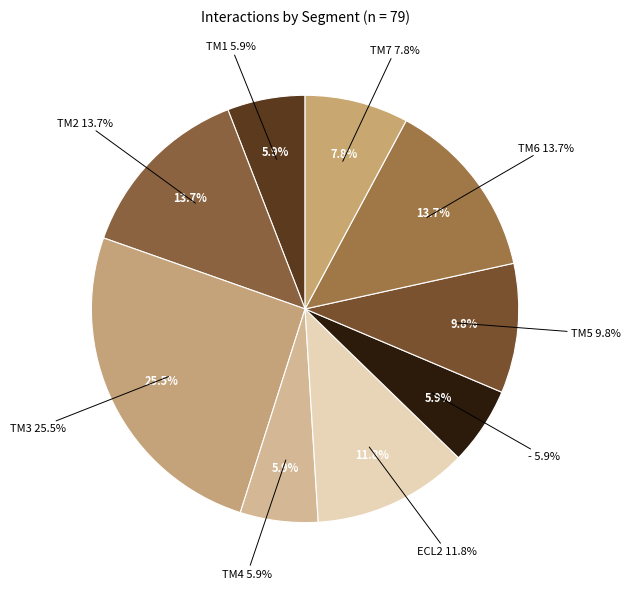

What portion of the pie excludes TM1?

94.1%